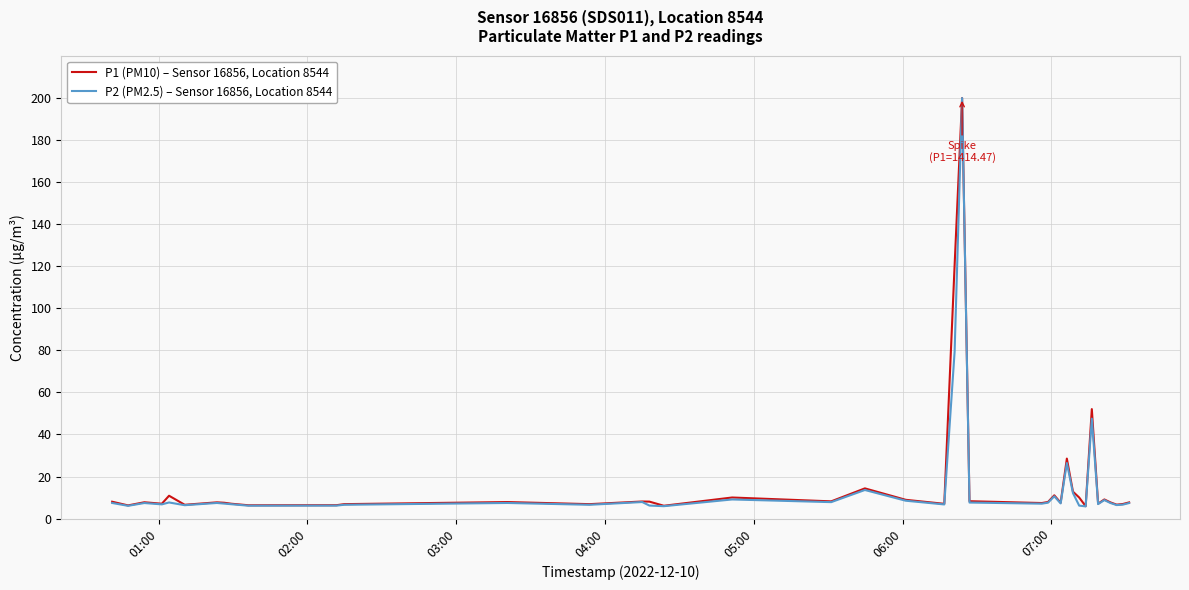

Which series has the widest spread of values?

P2 (PM2.5) – Sensor 16856, Location 8544